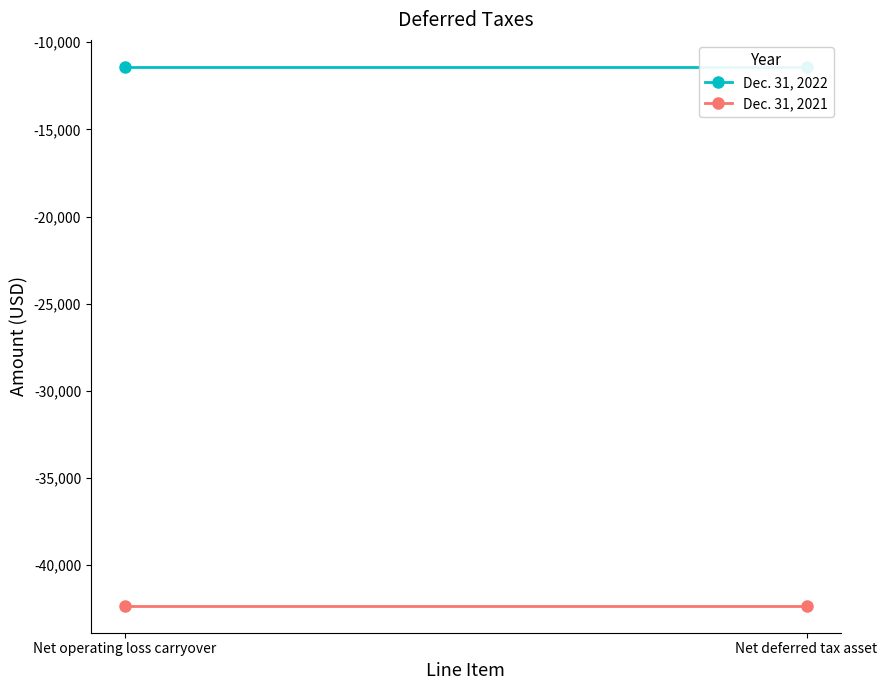

Which category has the highest value in the Dec. 31, 2021 series?

Net operating loss carryover